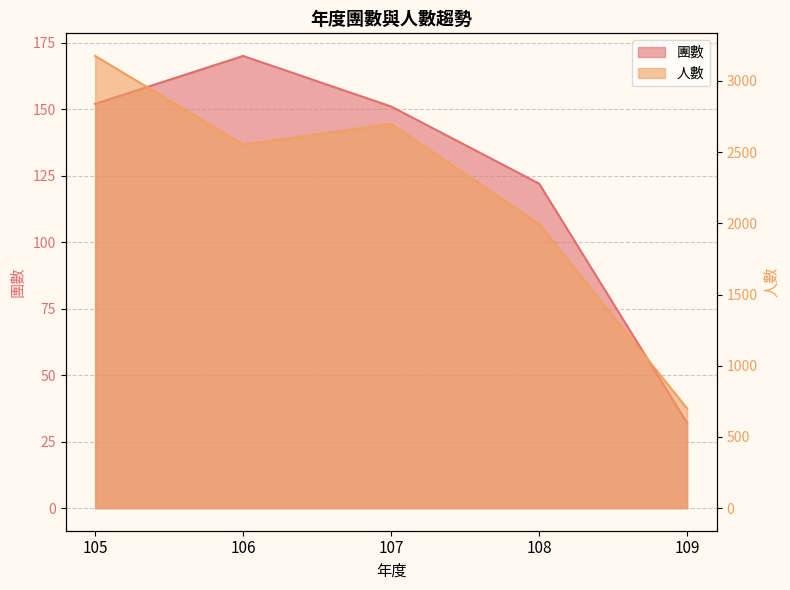

What is the value of the 人數 point at the 3rd from the left?

2699